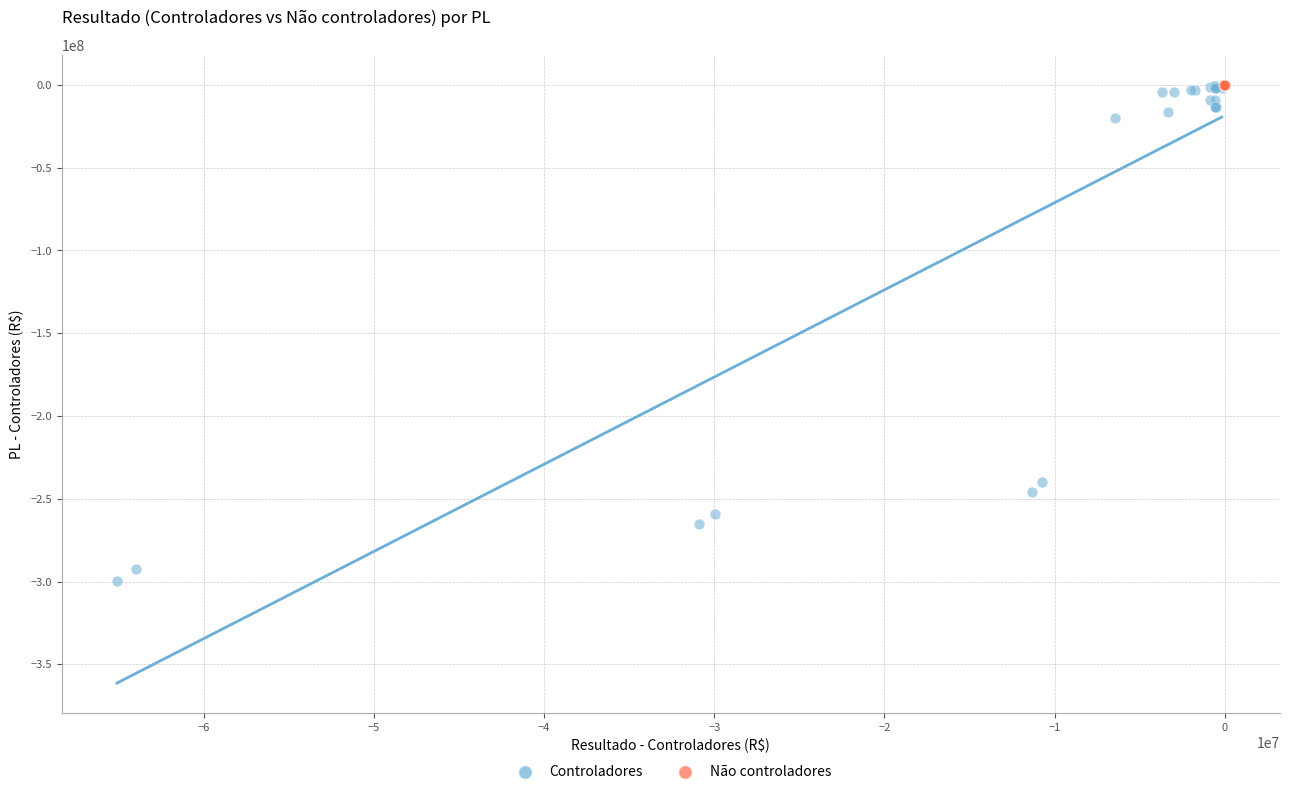

What are all the series names shown in the legend?

Controladores, Não controladores